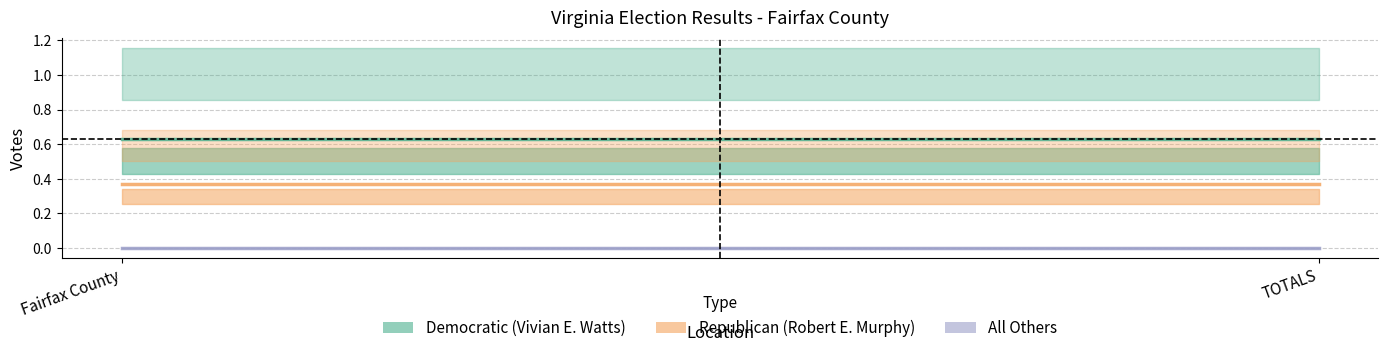

True or false: Republican (Robert E. Murphy) has a value of 0.1 at Fairfax County.

False